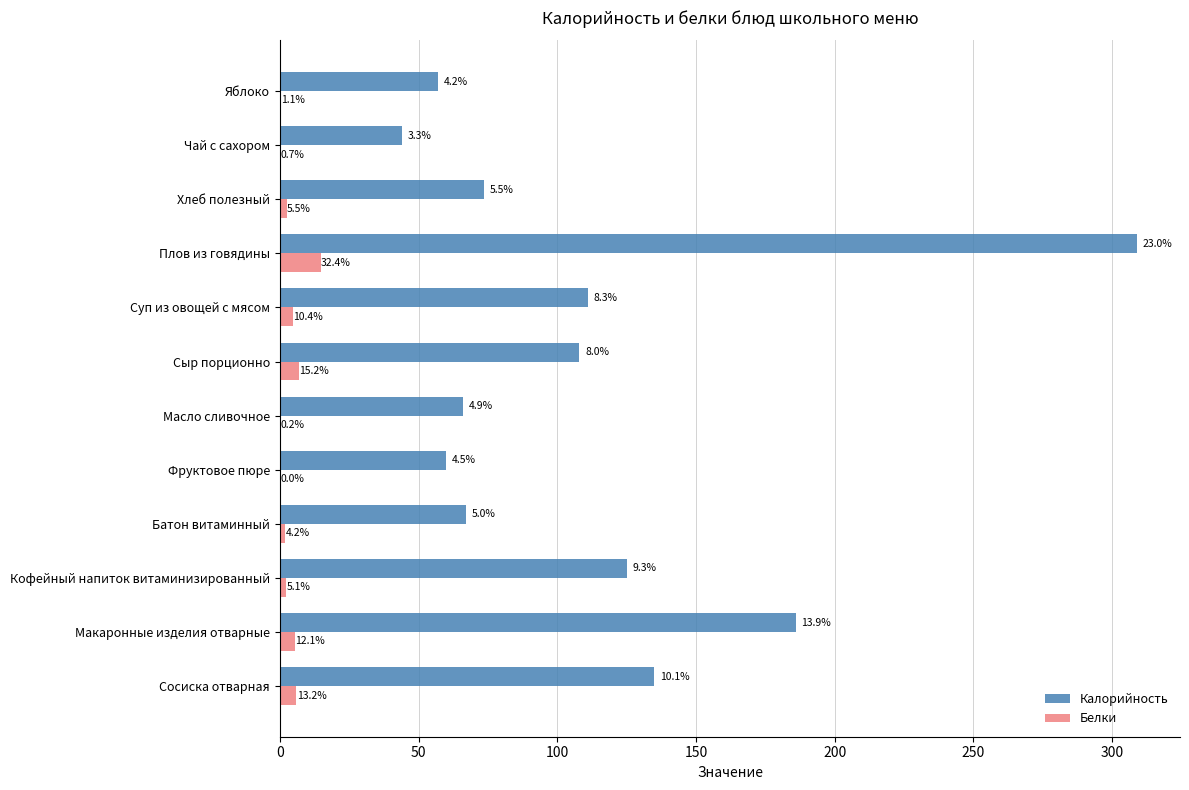

What are all the series names shown in the legend?

Калорийность, Белки